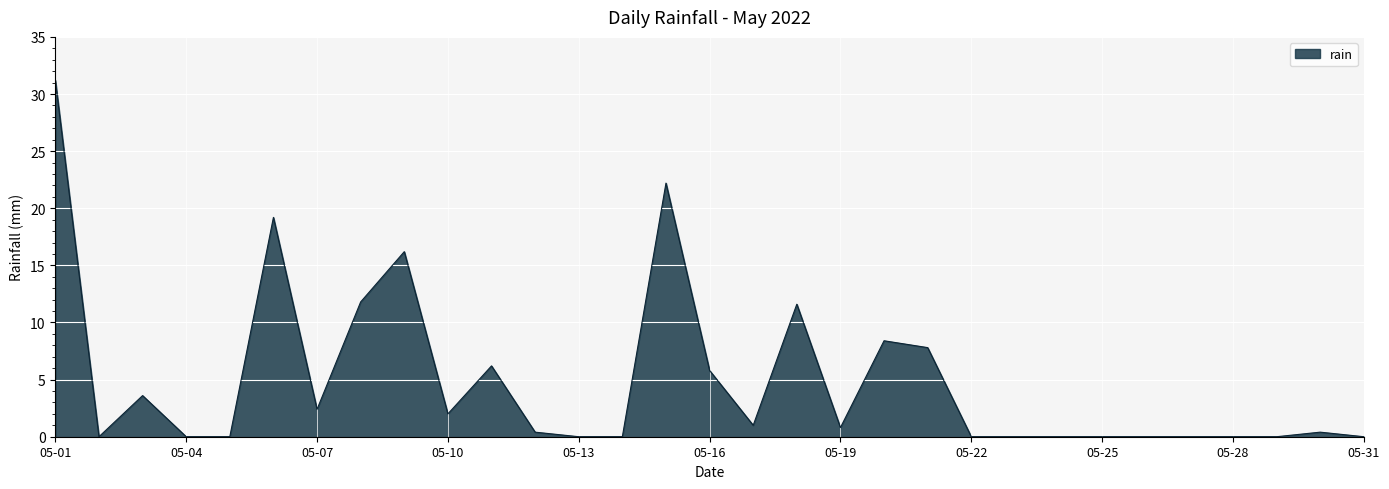

True or false: the data has more than 0 interior local peaks.

True